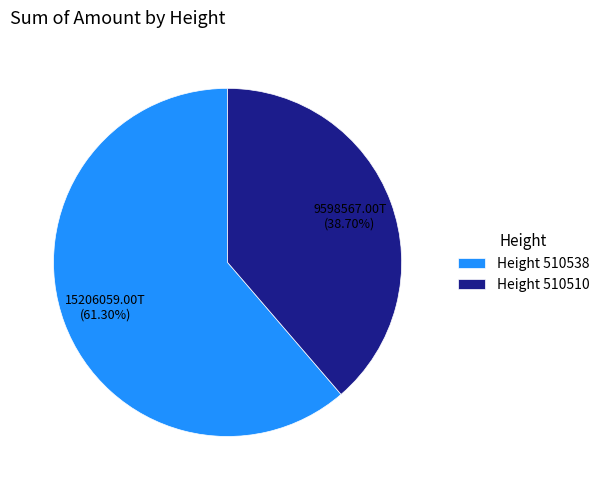

How many segments does this pie chart have?

2